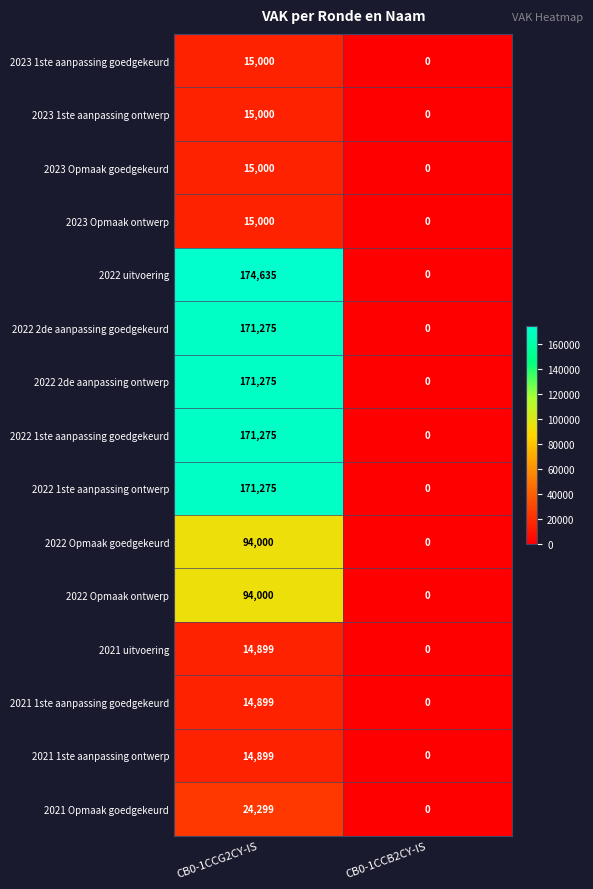

The value of 2022 Opmaak ontwerp at CB0-1CCB2CY-IS is 0. True or false?

True